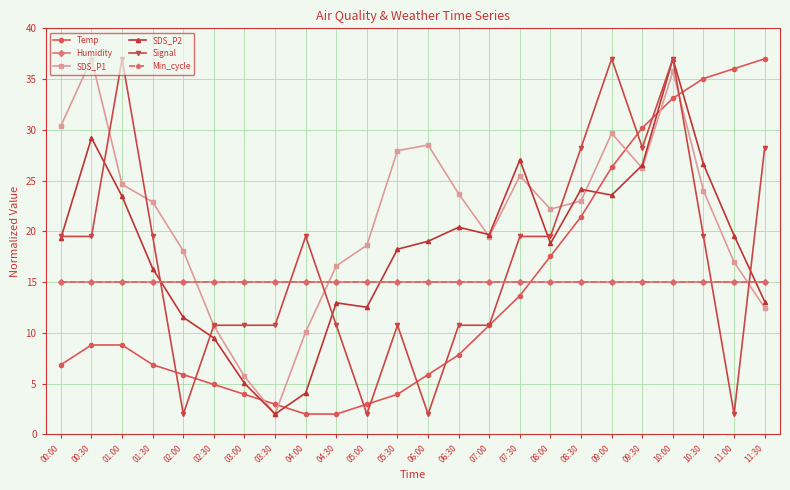

What is the spread (max minus min) of values at 00:30?

28.2